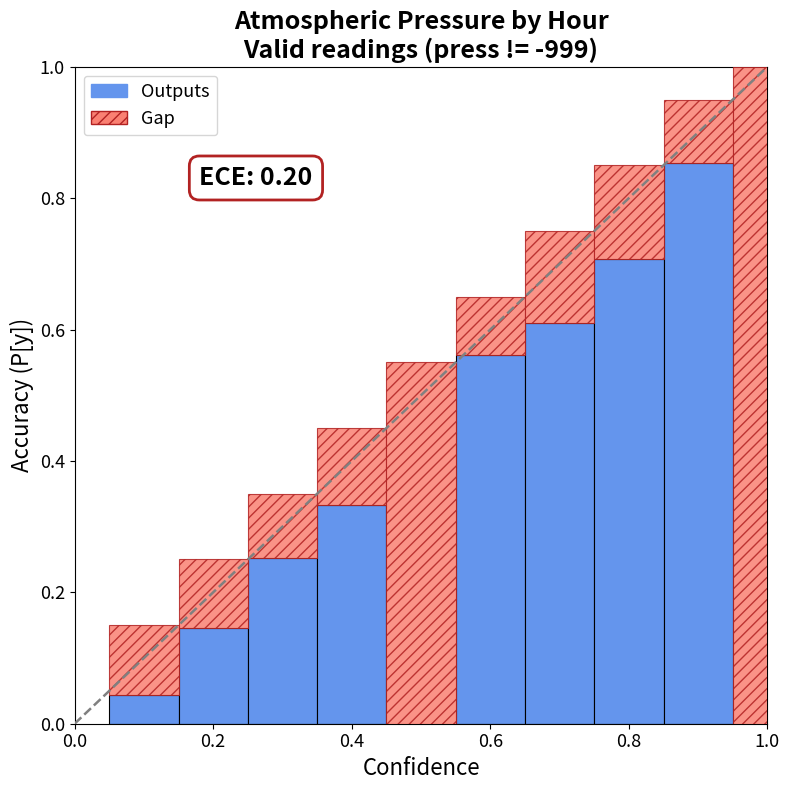

Reading left to right, what are all the values shown in this chart?

Outputs: 0.0	0.1	0.3	0.3	0.0	0.6	0.6	0.7	0.9	0.0
Gap: 0.1	0.1	0.1	0.1	0.6	0.1	0.1	0.1	0.1	1.0